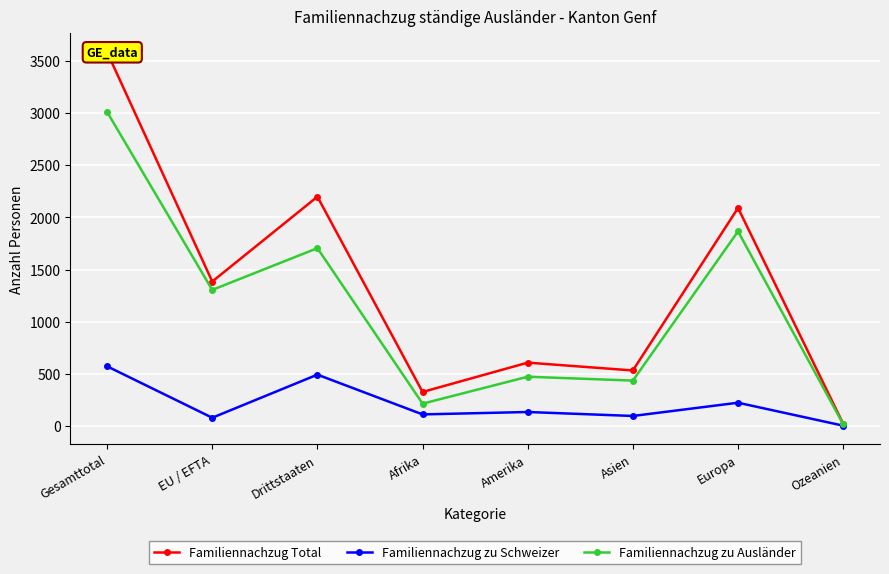

What is the maximum value shown in the chart?

3583